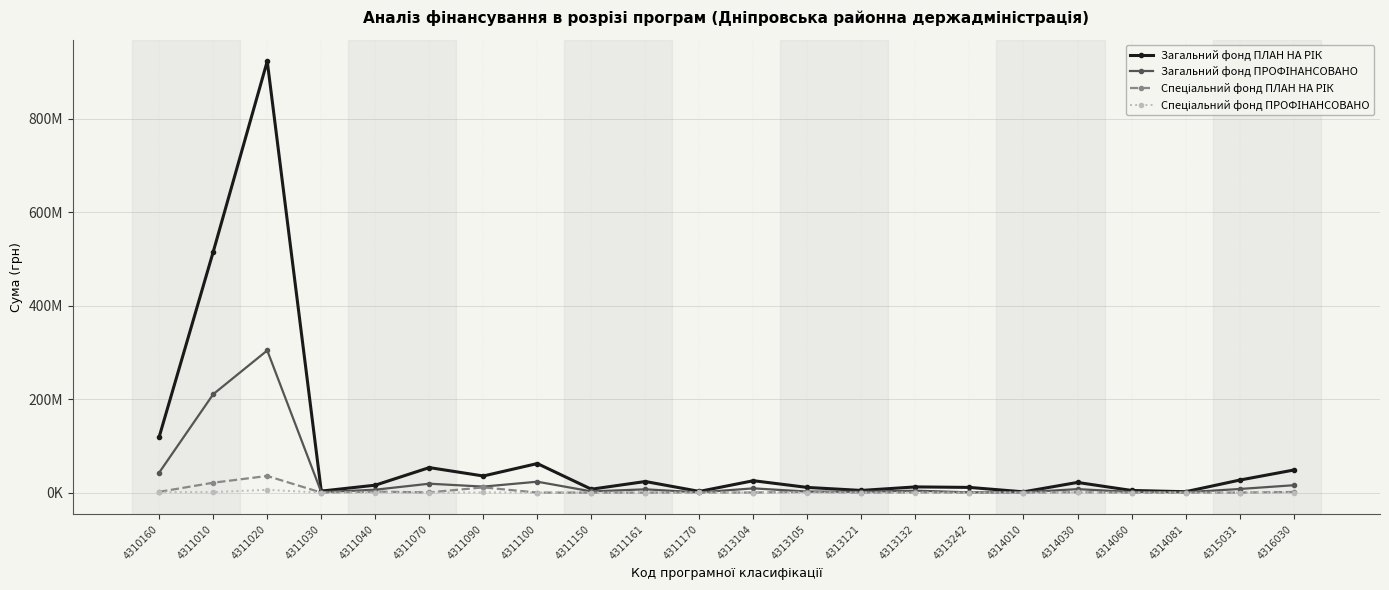

At which category does the chart reach its peak across all series?

4311020